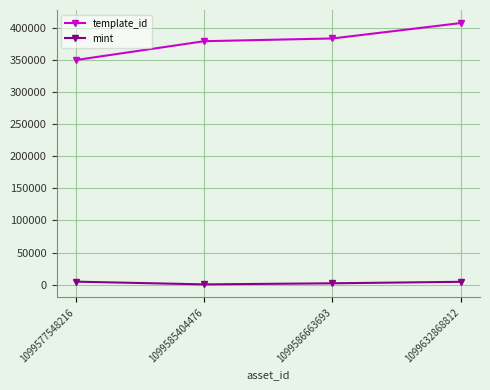

What is the value of the mint point at the 2nd from the left?

444